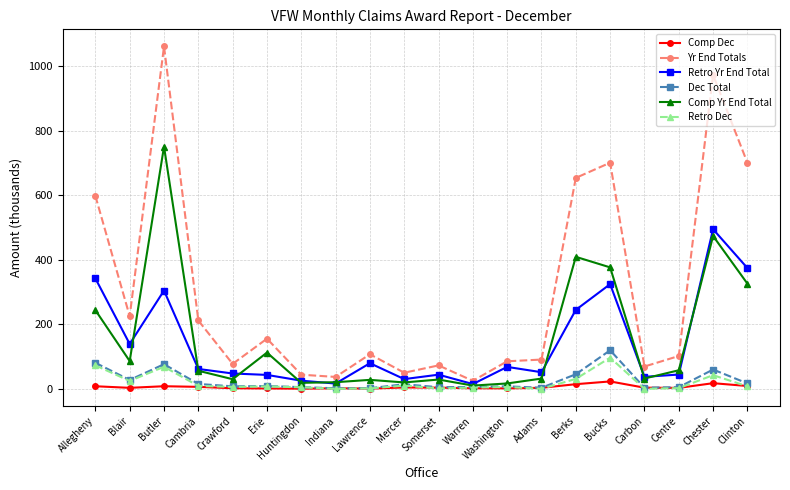

What is the label of the 5th point from the left?

Crawford